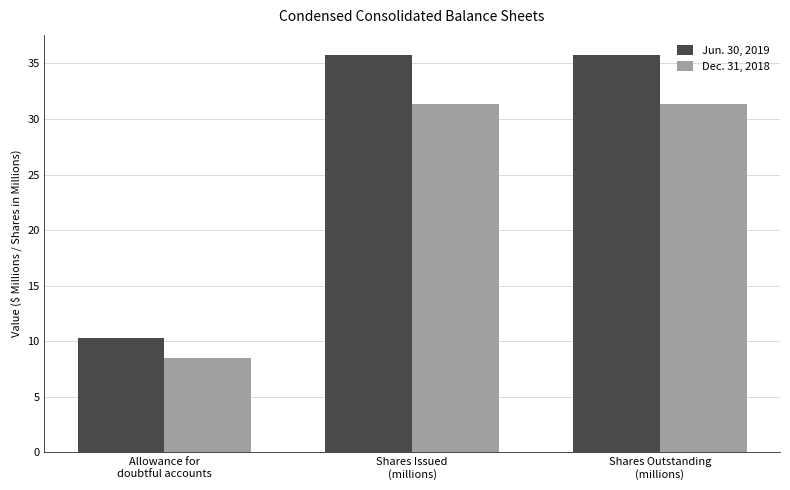

Read the Jun. 30, 2019 value at Shares Issued
(millions).

35.8